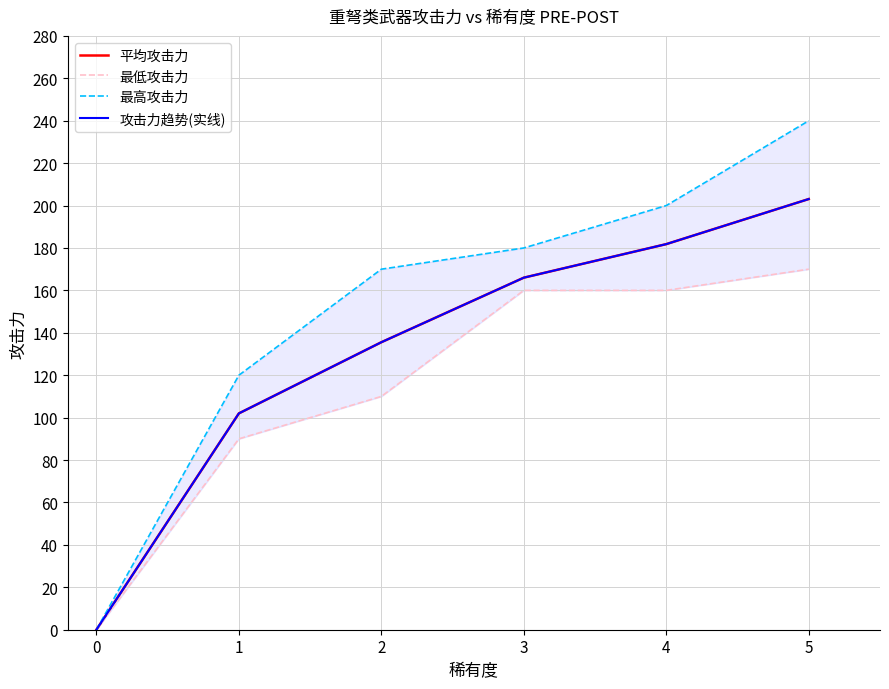

Reading left to right, extract all data points from this chart.

平均攻击力: 0.0	102.0	135.6	166.0	181.8	203.1
最低攻击力: 0.0	90.0	110.0	160.0	160.0	170.0
最高攻击力: 0.0	120.0	170.0	180.0	200.0	240.0
攻击力趋势(实线): 0.0	102.0	135.6	166.0	181.8	203.1